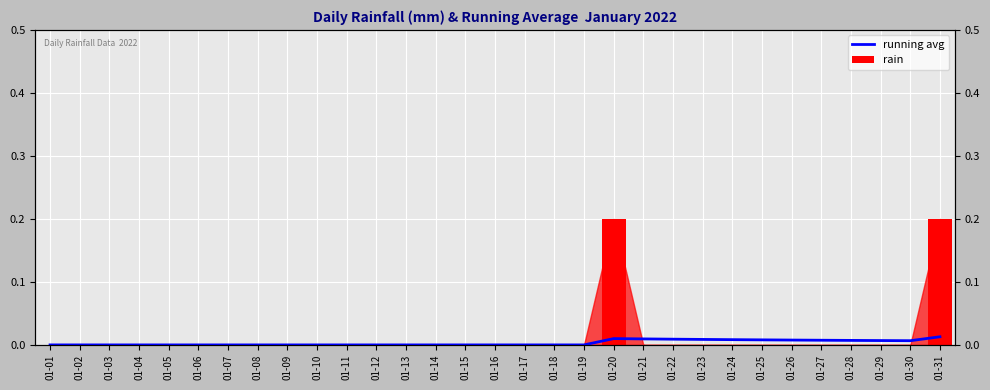

Which series has the widest spread of values?

rain